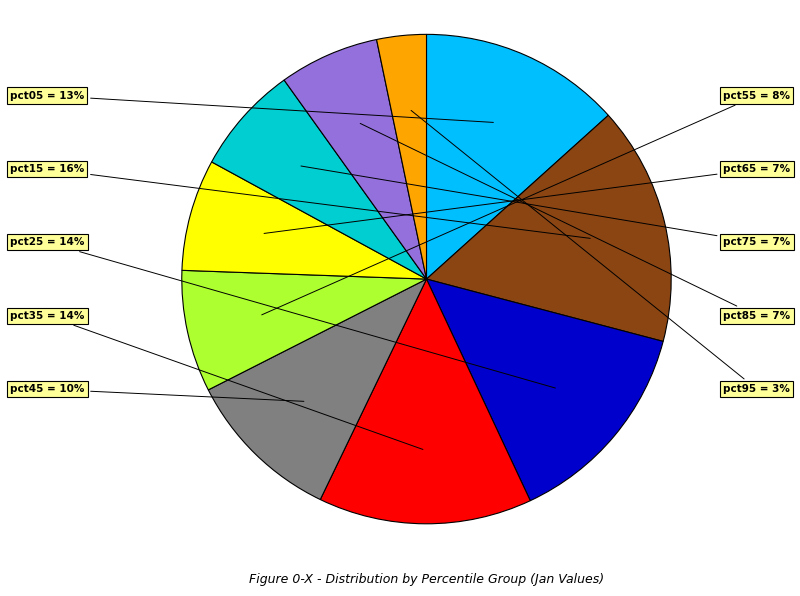

To the nearest percent, what is the average slice percentage?

10%